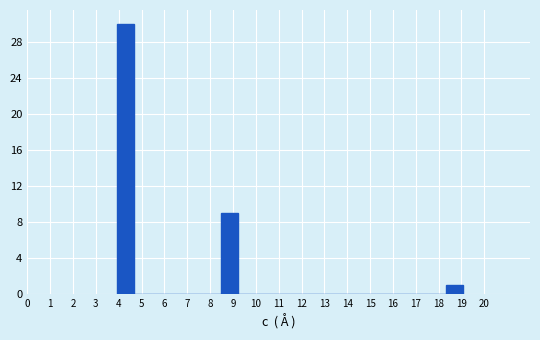

Which range on the x-axis has the tallest bar?

3.9 to 4.7